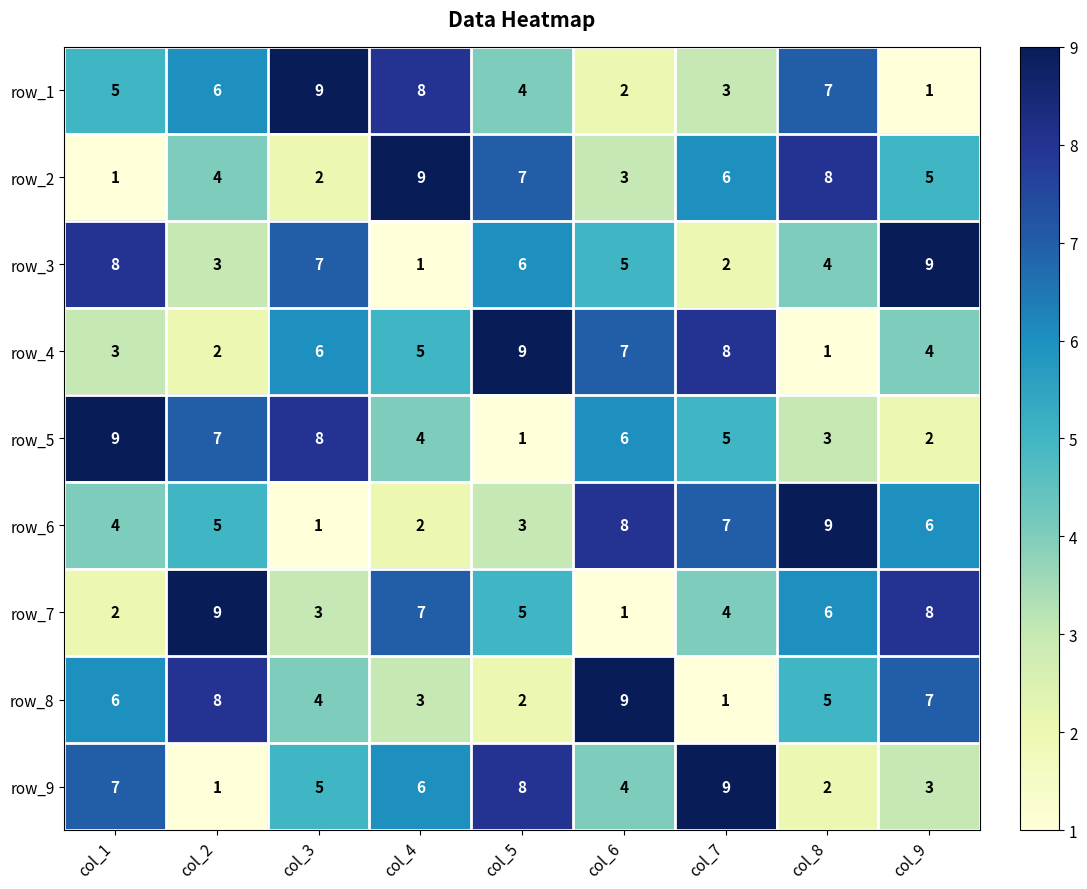

What is the difference between the row_5 values at col_8 and col_7?

2